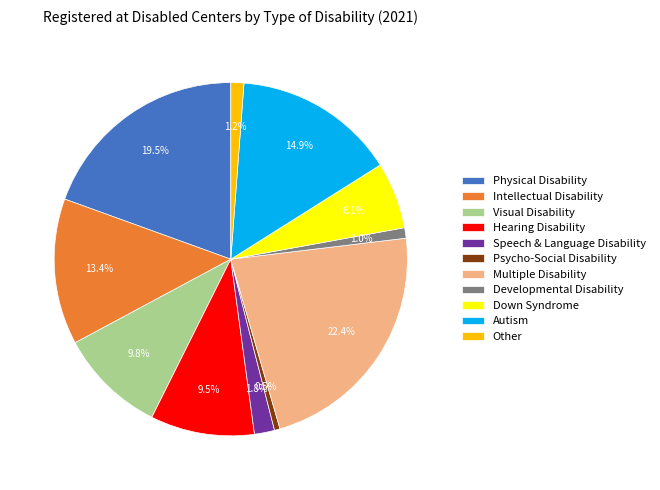

Is there a majority slice in this chart?

No